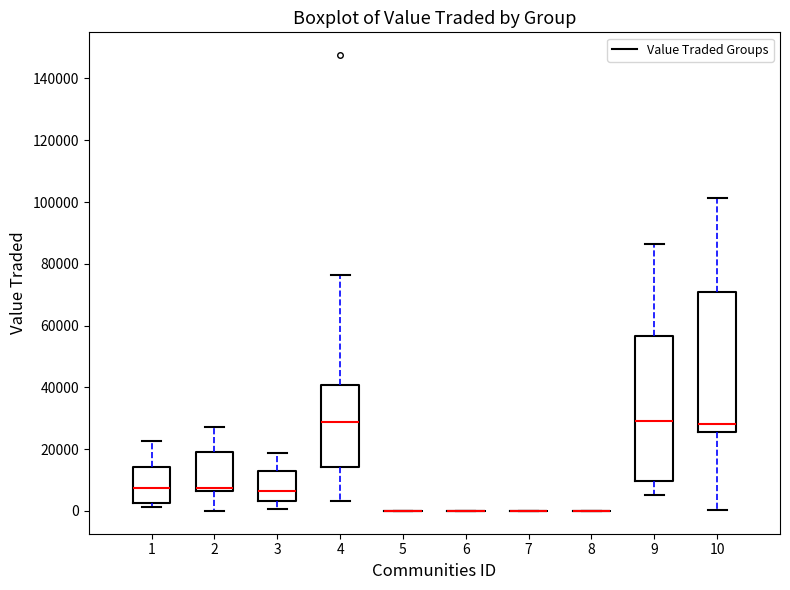

Reading left to right, transcribe this box plot: for each box, give where its median line is, the range the box spans, and where its two whiskers end, as read against the y-axis. The values are not printed on the chart, so give them approximately, as read against the axis.

1: median 8000, box 2000 to 14000, whiskers 2000 (just below the box's lower edge) to 22000
2: median 8000, box 6000 to 18000, whiskers 0 to 28000
3: median 6000, box 4000 to 14000, whiskers 0 to 18000
4: median 28000, box 14000 to 40000, whiskers 4000 to 76000
5: box collapsed to a line at 0, whiskers 0 to 0
6: box collapsed to a line at 0, whiskers 0 to 0
7: box collapsed to a line at 0, whiskers 0 to 0
8: box collapsed to a line at 0, whiskers 0 to 0
9: median 30000, box 10000 to 56000, whiskers 6000 to 86000
10: median 28000, box 26000 to 70000, whiskers 0 to 102000